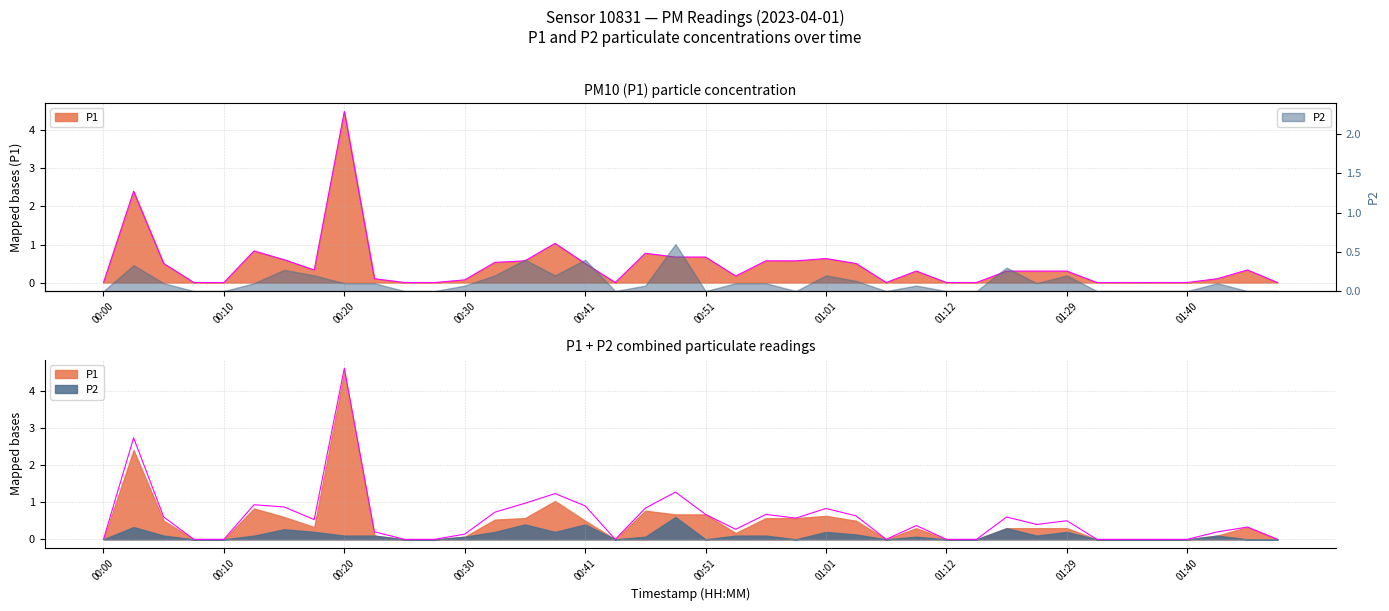

What is the label of the 6th point from the right?

01:35